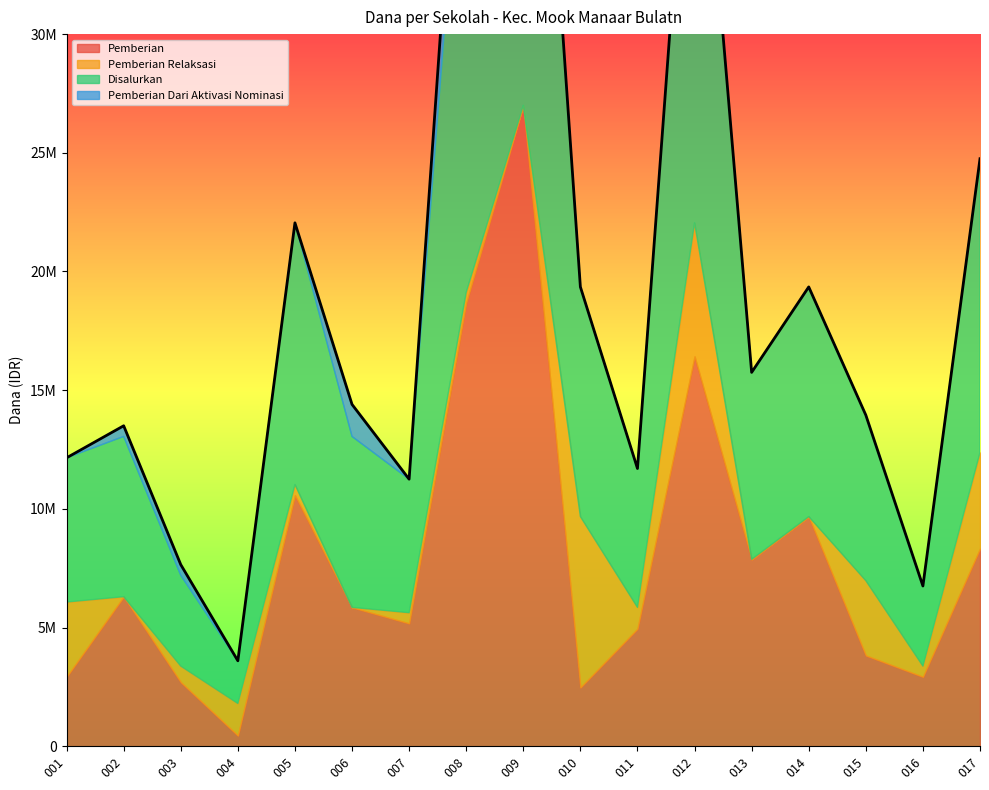

True or false: Disalurkan has more than 2 points higher than both neighbors.

True